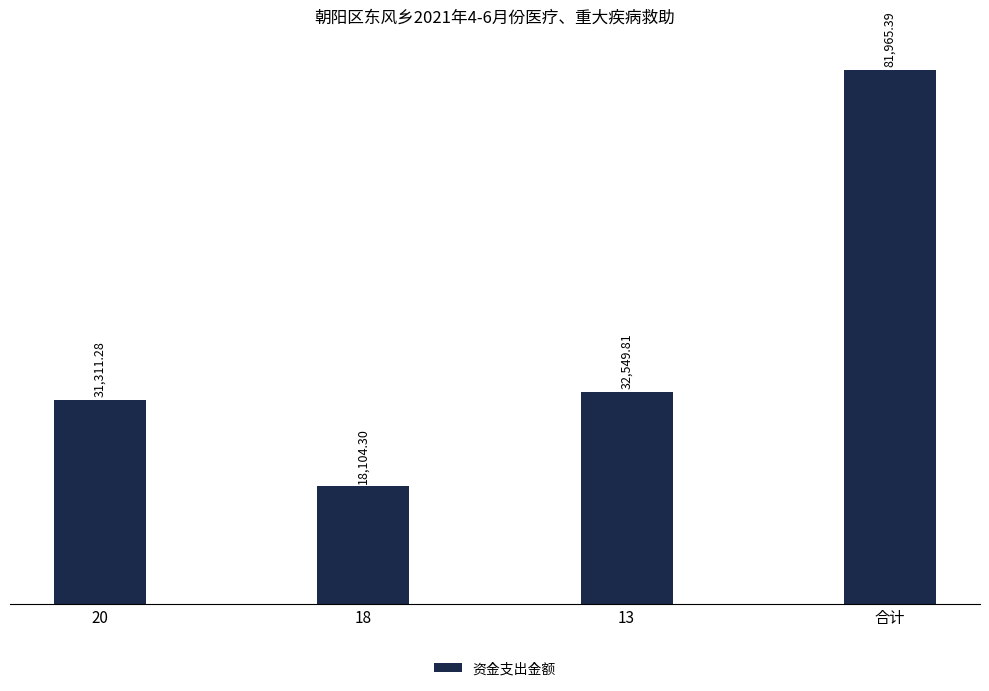

What is the change in value from 18 to 合计?

+63861.1